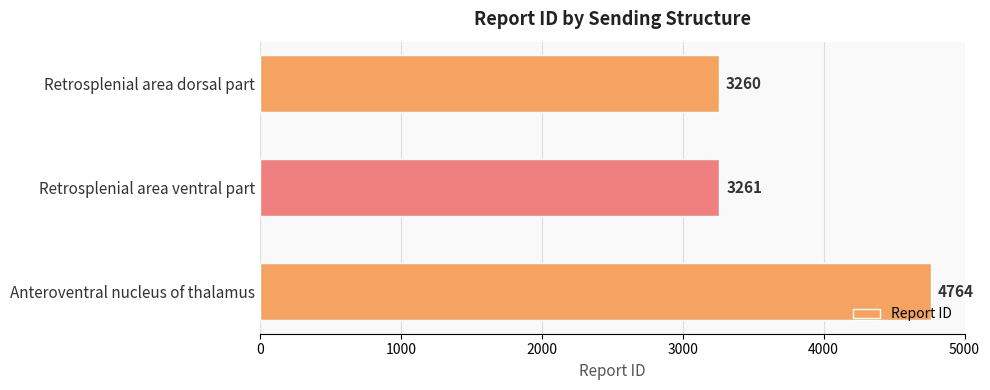

True or false: the data shows 2029 at Retrosplenial area dorsal part.

False